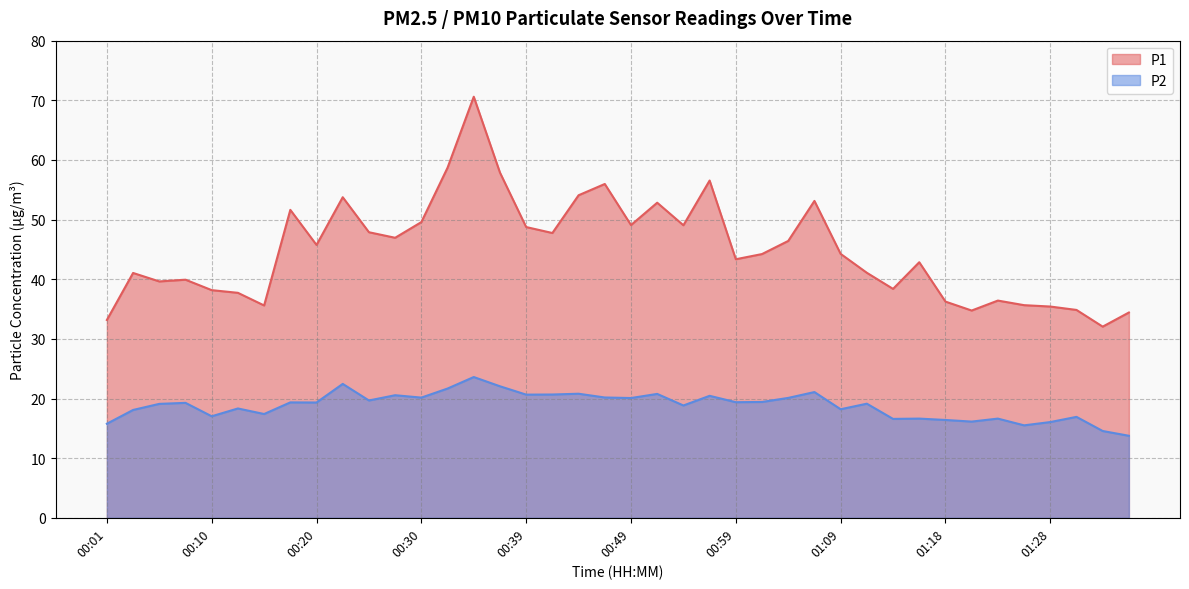

Which series has the largest total across all categories?

P1